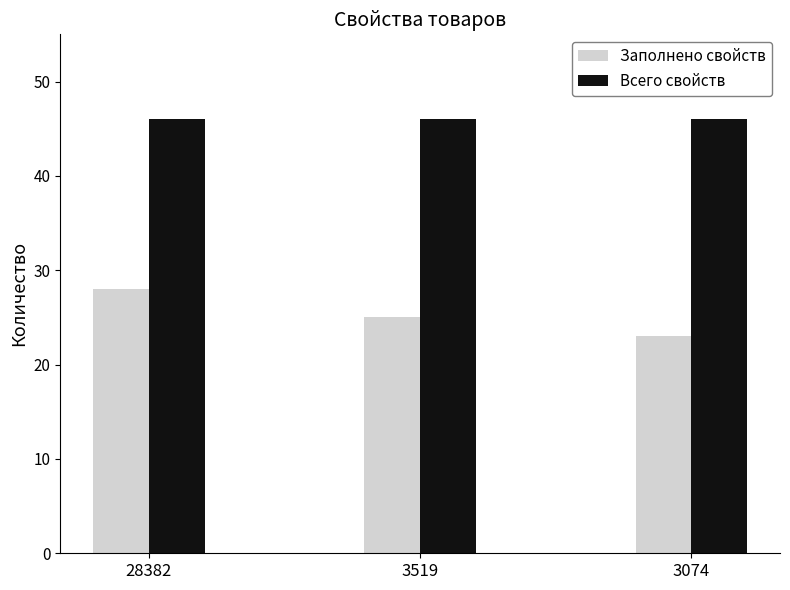

What value does the Заполнено свойств series have at 28382?

28